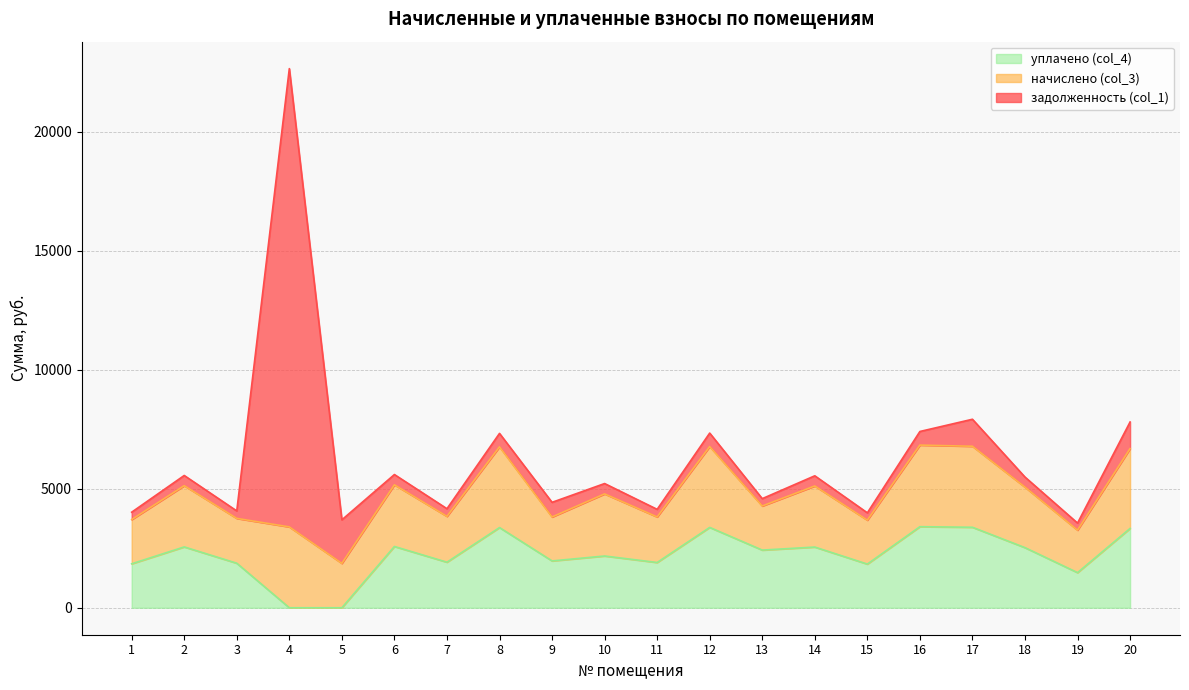

Reading right to left, extract all data points from this chart.

задолженность (col_1): 1118.3	297.5	423.7	1134.8	571.5	307.8	427.8	308.8	566.4	319.1	435.0	615.6	565.3	321.1	431.9	1829.8	19258.0	314.0	428.9	309.9
начислено (col_3): 3355.0	1785.2	2542.4	3404.3	3428.9	1846.8	2567.0	1853.0	3398.1	1914.5	2610.1	1846.8	3392.0	1926.8	2591.7	1865.3	3398.1	1883.8	2573.2	1859.1
уплачено (col_4): 3333.8	1476.4	2526.3	3382.7	3407.2	1835.1	2550.8	2423.7	3376.6	1902.4	2175.1	1968.0	3370.5	1914.6	2575.3	0.0	0.0	1871.8	2556.9	1847.3